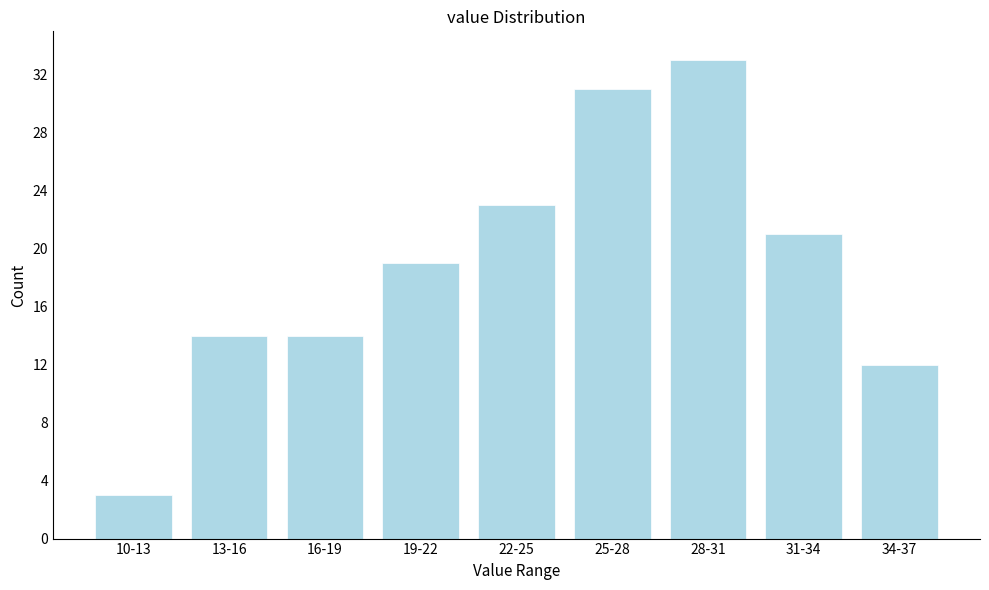

Reading left to right, transcribe all the data shown in this chart.

10-13=3	13-16=14	16-19=14	19-22=19	22-25=23	25-28=31	28-31=33	31-34=21	34-37=12